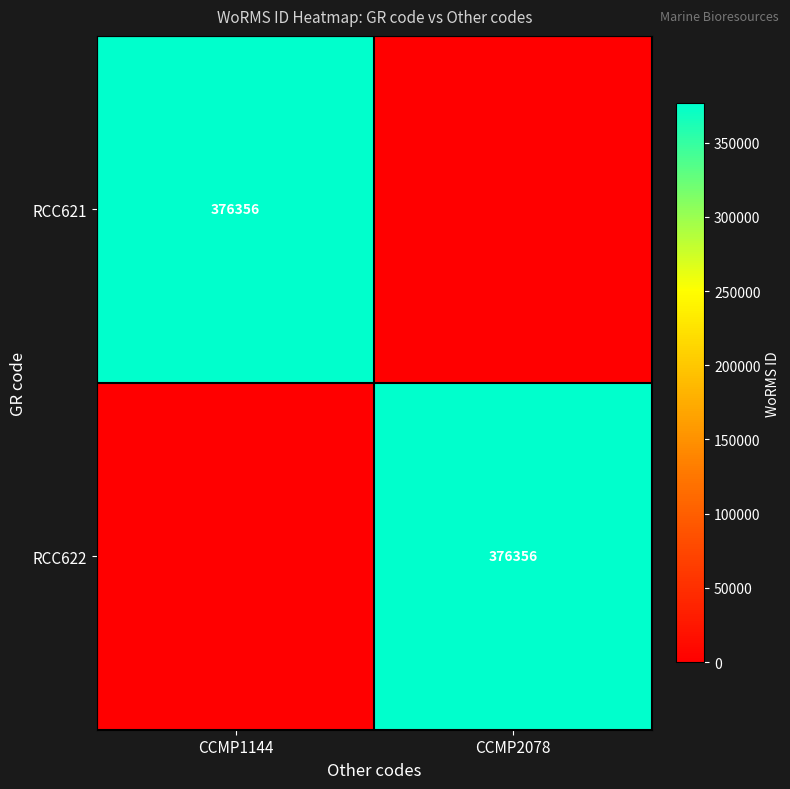

True or false: RCC622 has a value of 376356 at CCMP2078.

True